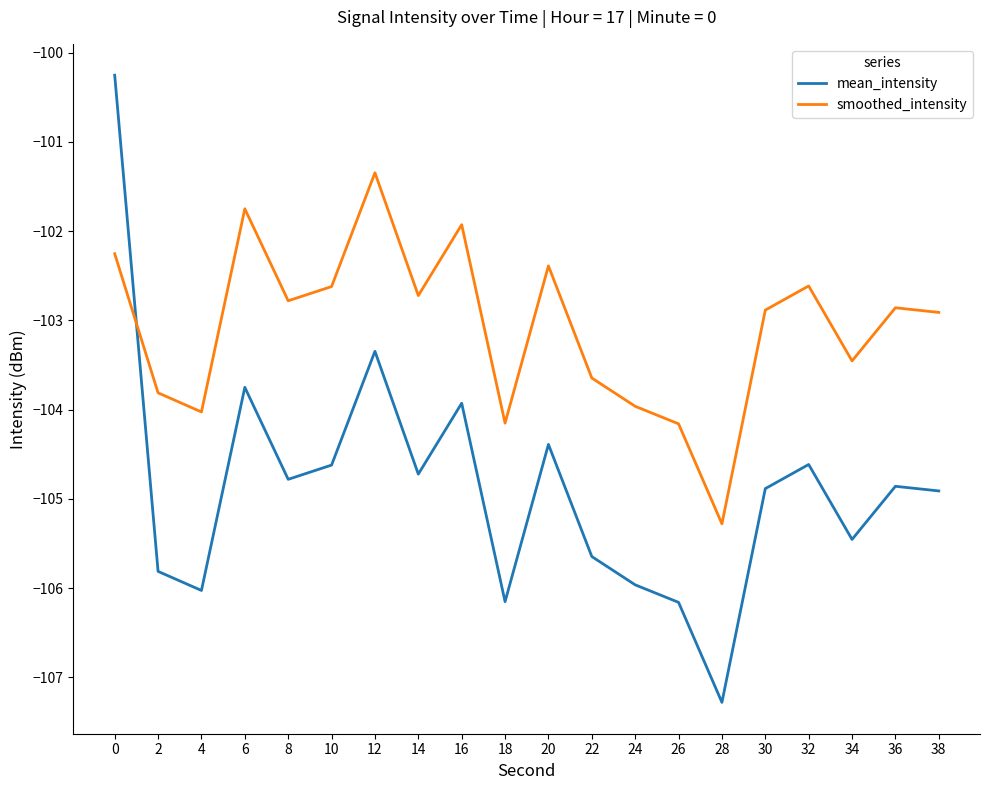

What is the spread (max minus min) of values at 28?

2.0